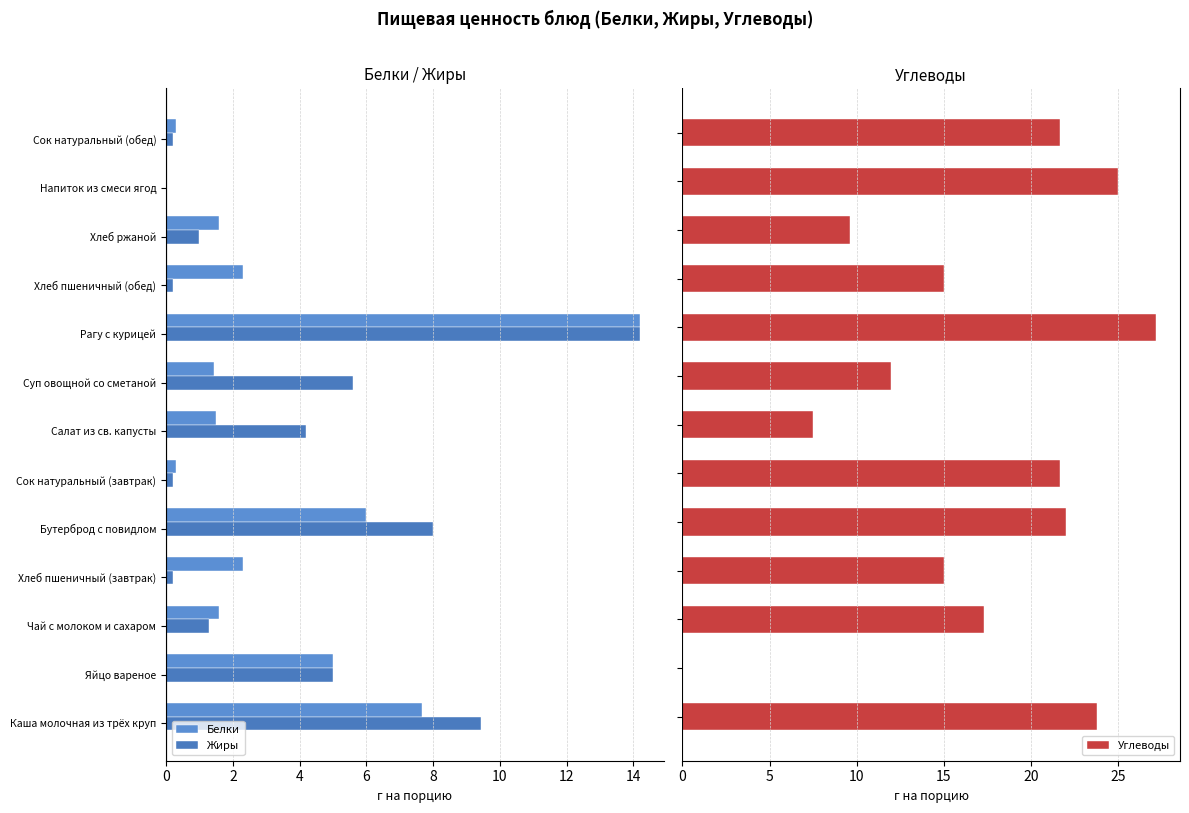

Rank the series by their maximum value, from highest to lowest.

Углеводы, Белки, Жиры